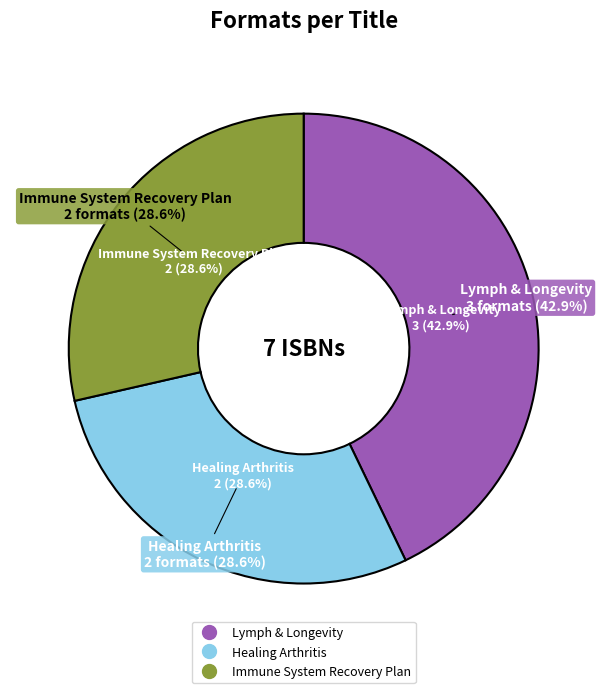

Is it true that Immune System Recovery Plan is 29% of the pie?

True